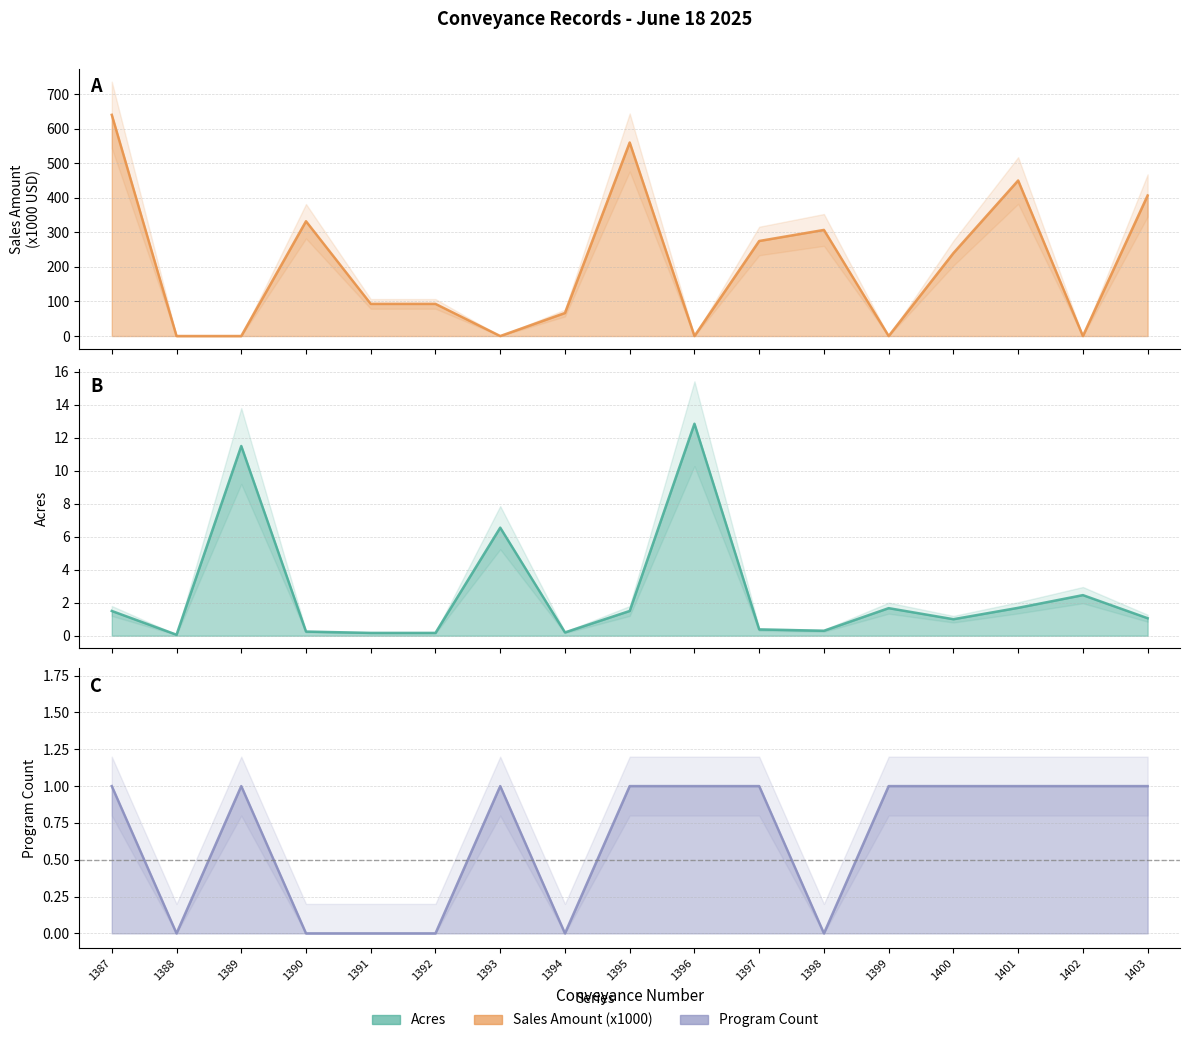

Reading left to right, transcribe all the data shown in this chart.

Sales Amount (x1000): 1387=640.0	1388=0.0	1389=0.0	1390=332.1	1391=93.0	1392=93.0	1393=0.0	1394=66.6	1395=560.0	1396=0.0	1397=275.0	1398=307.0	1399=0.0	1400=240.0	1401=450.0	1402=0.0	1403=406.7
Acres: 1387=1.5	1388=0.1	1389=11.5	1390=0.2	1391=0.2	1392=0.2	1393=6.5	1394=0.2	1395=1.5	1396=12.8	1397=0.4	1398=0.3	1399=1.7	1400=1.0	1401=1.7	1402=2.5	1403=1.1
Program Count: 1387=1.0	1388=0.0	1389=1.0	1390=0.0	1391=0.0	1392=0.0	1393=1.0	1394=0.0	1395=1.0	1396=1.0	1397=1.0	1398=0.0	1399=1.0	1400=1.0	1401=1.0	1402=1.0	1403=1.0